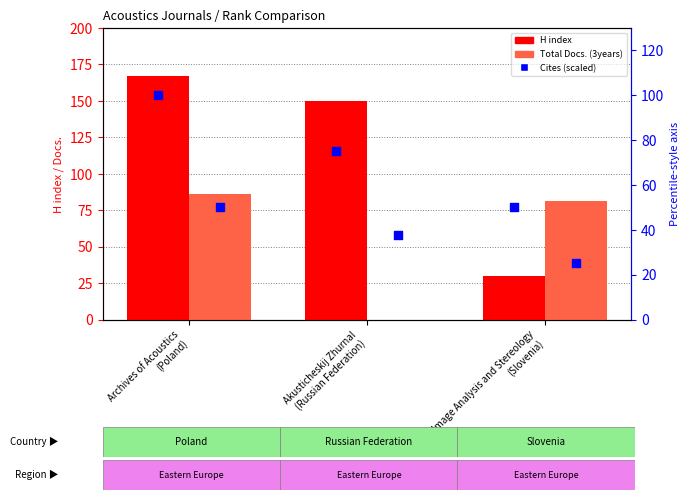

Which series contains the lowest Y value?

Total Docs. (3years)